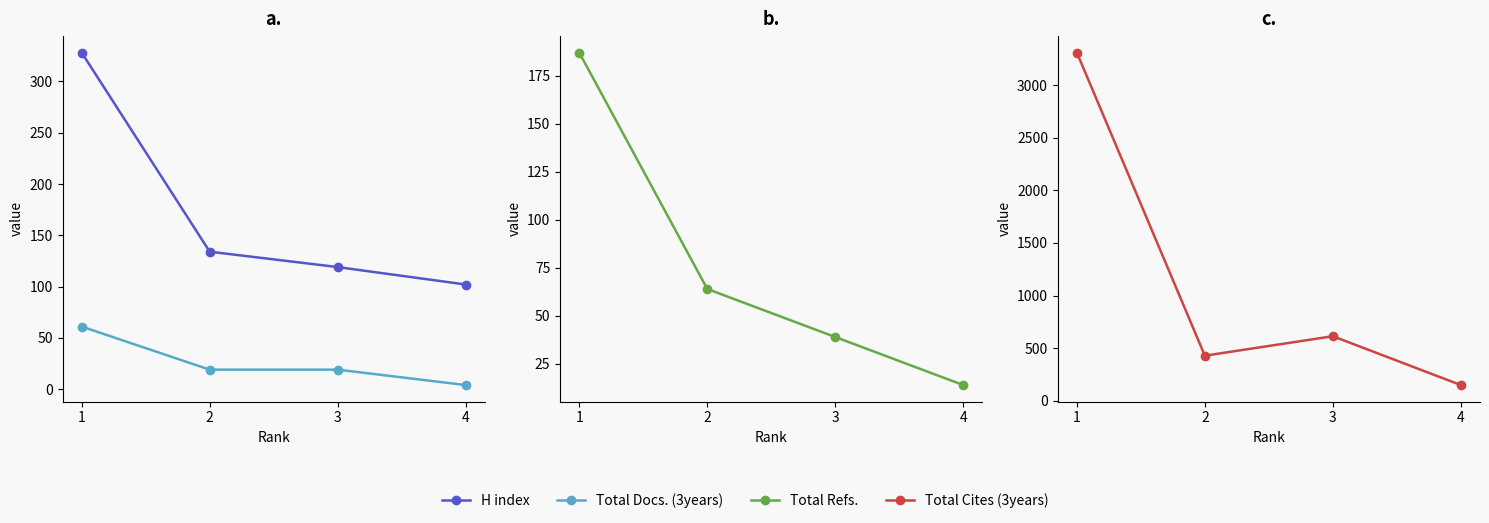

Rank the series at 3 from highest to lowest value.

Total Cites (3years), H index, Total Refs., Total Docs. (3years)